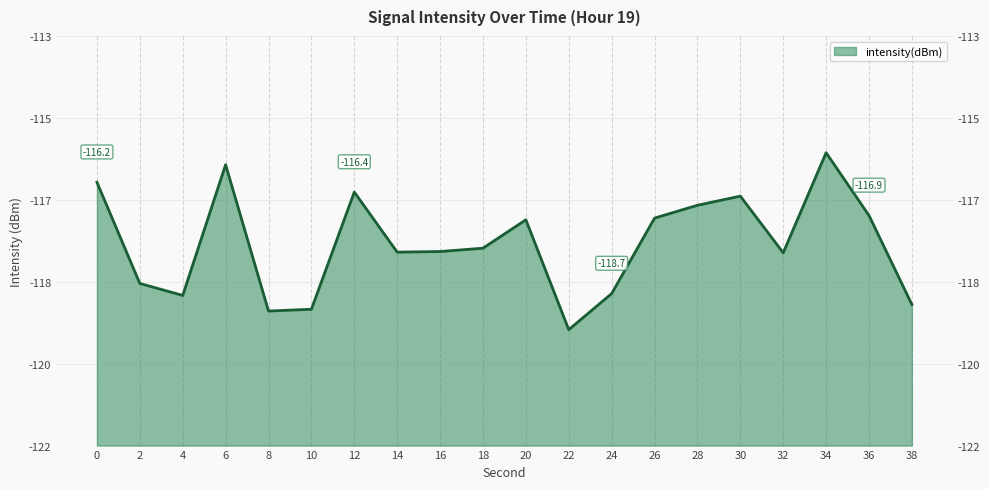

Is it true that the value at 8 is -174.9?

False